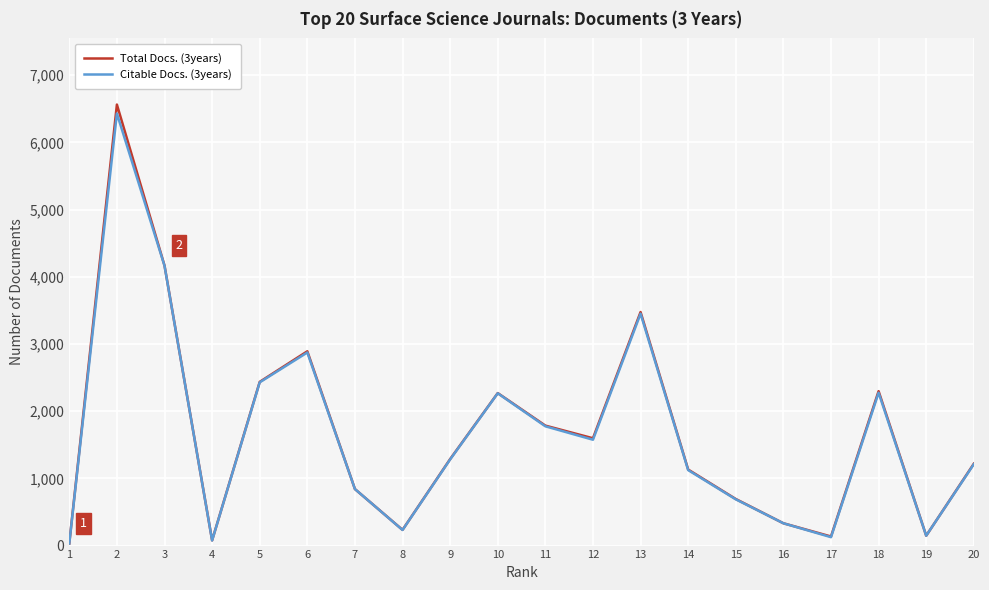

At which label does Citable Docs. (3years) first exceed 1282?

2